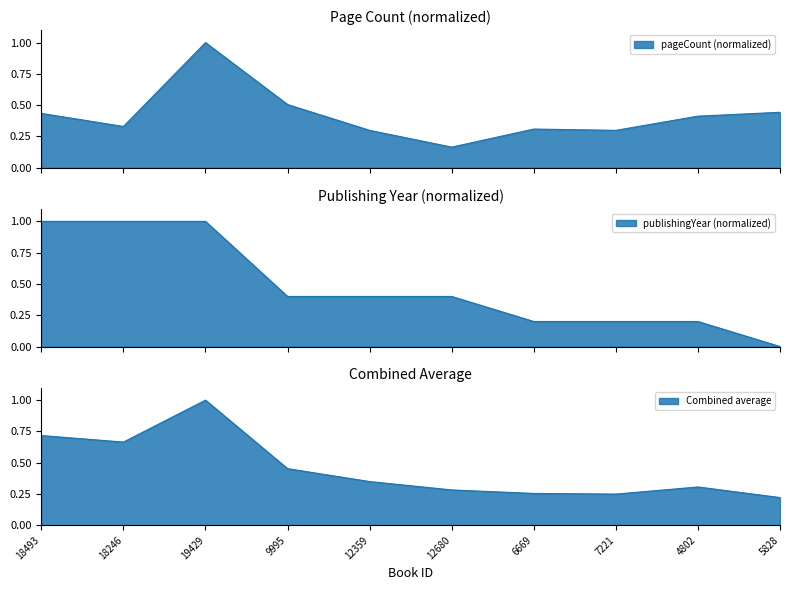

What is the sum of the pageCount values at 12359 and 5828?

0.7